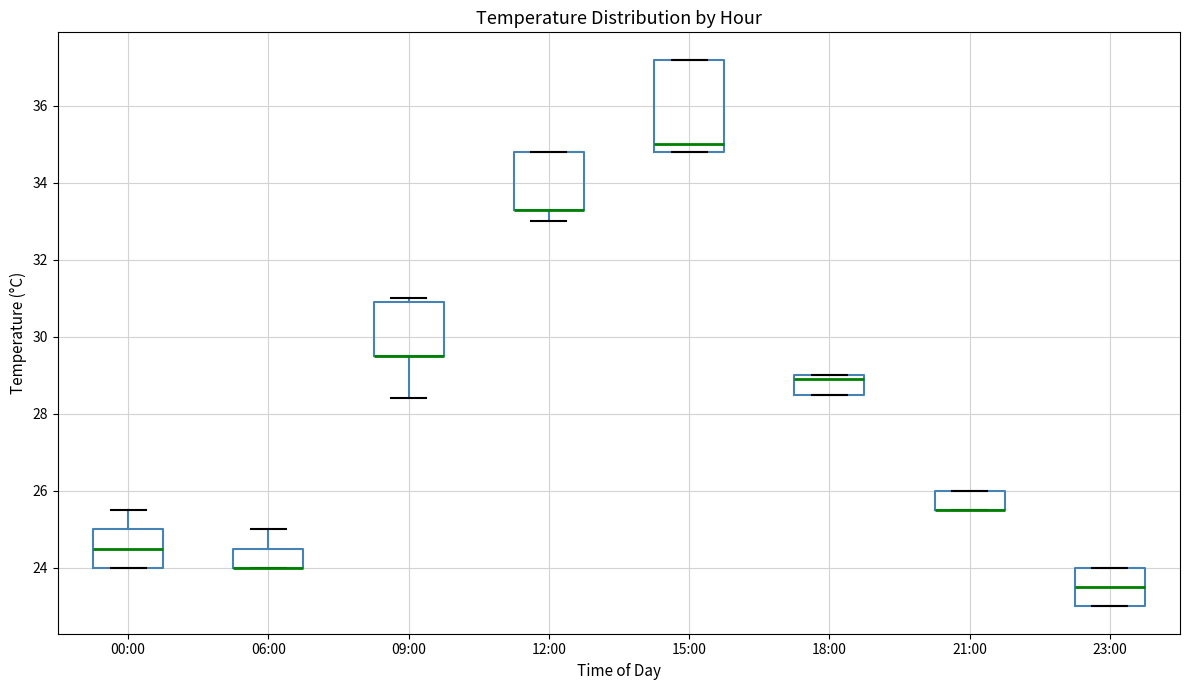

Which box is the tallest, from its lower edge to its upper edge?

15:00